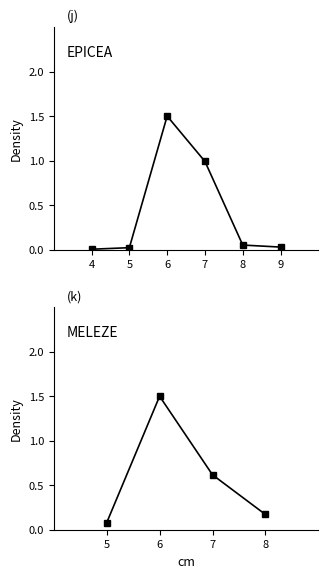

What is the difference between the second highest and second lowest values?

0.4